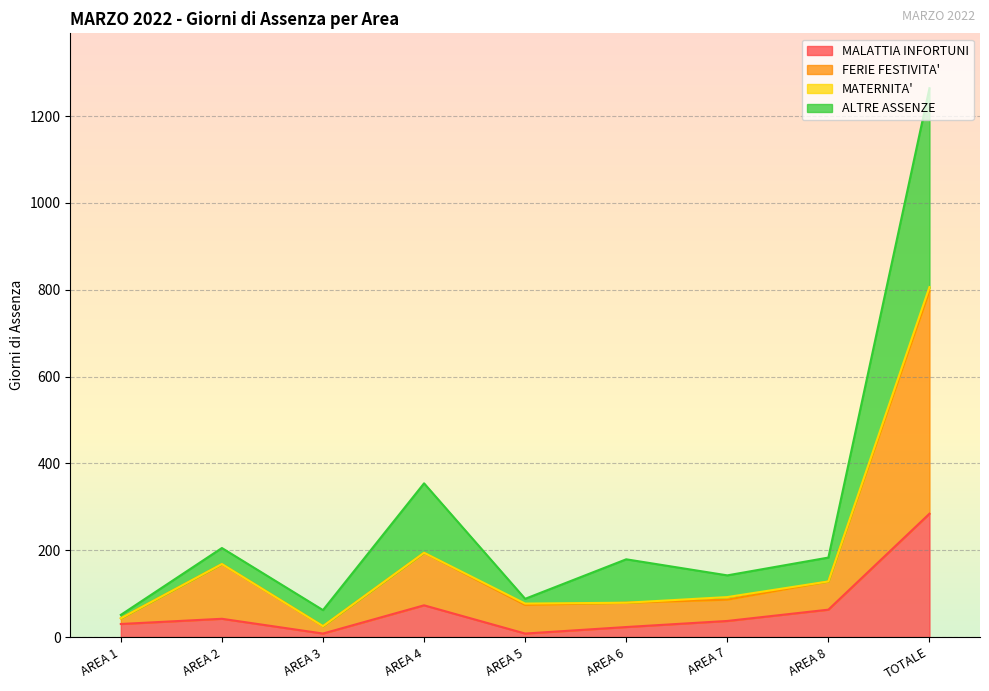

At which label does MALATTIA INFORTUNI reach its peak?

TOTALE